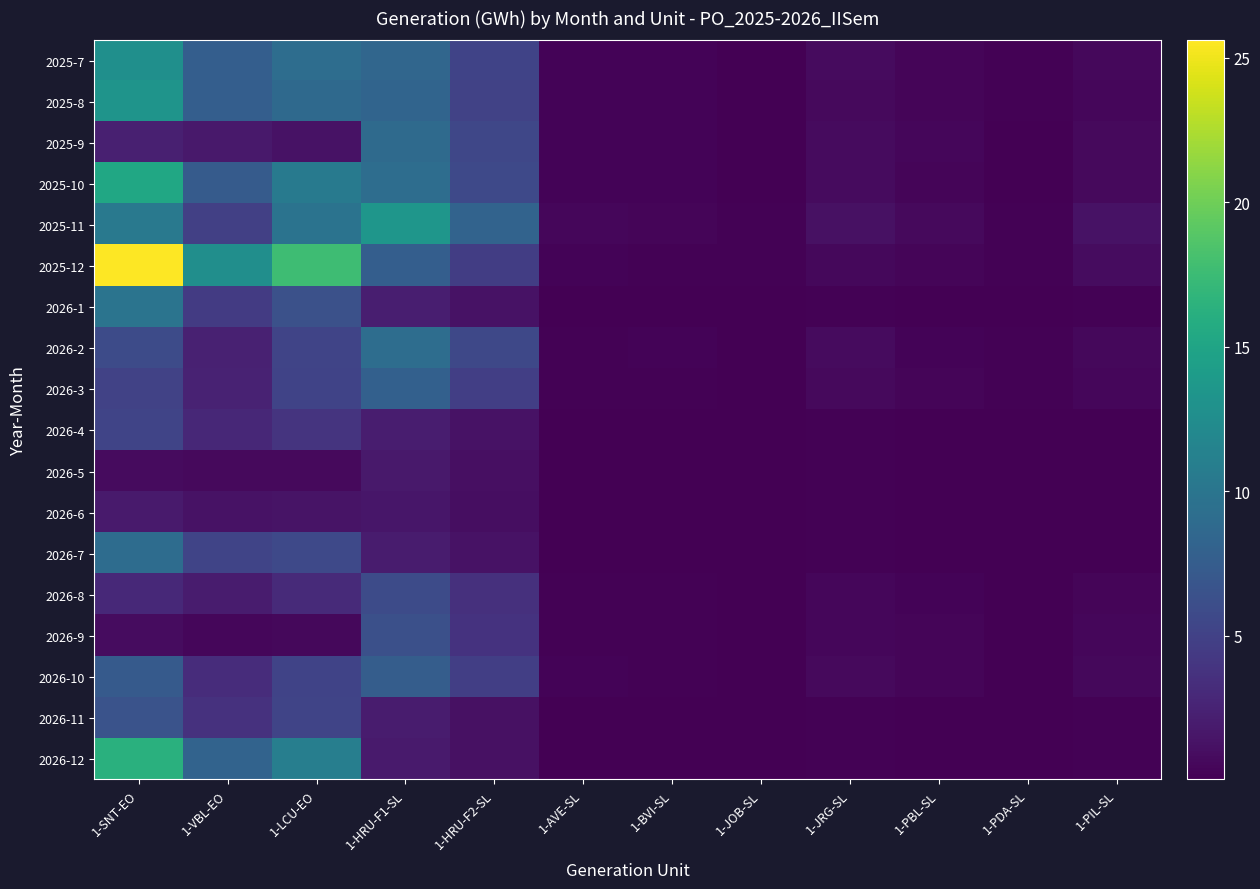

Reading left to right, list all the values displayed in this chart.

2025-7: 1-SNT-EO=12.8	1-VBL-EO=7.7	1-LCU-EO=9.2	1-HRU-F1-SL=8.5	1-HRU-F2-SL=5.2	1-AVE-SL=0.3	1-BVI-SL=0.2	1-JOB-SL=0.1	1-JRG-SL=0.7	1-PBL-SL=0.4	1-PDA-SL=0.1	1-PIL-SL=0.5
2025-8: 1-SNT-EO=13.3	1-VBL-EO=7.6	1-LCU-EO=8.8	1-HRU-F1-SL=8.2	1-HRU-F2-SL=5.0	1-AVE-SL=0.2	1-BVI-SL=0.2	1-JOB-SL=0.1	1-JRG-SL=0.7	1-PBL-SL=0.4	1-PDA-SL=0.1	1-PIL-SL=0.5
2025-9: 1-SNT-EO=2.2	1-VBL-EO=1.8	1-LCU-EO=1.3	1-HRU-F1-SL=8.8	1-HRU-F2-SL=5.4	1-AVE-SL=0.3	1-BVI-SL=0.3	1-JOB-SL=0.1	1-JRG-SL=0.7	1-PBL-SL=0.4	1-PDA-SL=0.1	1-PIL-SL=0.6
2025-10: 1-SNT-EO=15.2	1-VBL-EO=7.3	1-LCU-EO=10.4	1-HRU-F1-SL=9.2	1-HRU-F2-SL=5.7	1-AVE-SL=0.3	1-BVI-SL=0.2	1-JOB-SL=0.1	1-JRG-SL=0.8	1-PBL-SL=0.4	1-PDA-SL=0.1	1-PIL-SL=0.7
2025-11: 1-SNT-EO=10.4	1-VBL-EO=4.9	1-LCU-EO=9.8	1-HRU-F1-SL=13.5	1-HRU-F2-SL=8.2	1-AVE-SL=0.5	1-BVI-SL=0.4	1-JOB-SL=0.2	1-JRG-SL=1.1	1-PBL-SL=0.6	1-PDA-SL=0.2	1-PIL-SL=1.3
2025-12: 1-SNT-EO=25.6	1-VBL-EO=12.6	1-LCU-EO=17.7	1-HRU-F1-SL=7.7	1-HRU-F2-SL=4.7	1-AVE-SL=0.3	1-BVI-SL=0.2	1-JOB-SL=0.1	1-JRG-SL=0.6	1-PBL-SL=0.3	1-PDA-SL=0.1	1-PIL-SL=0.8
2026-1: 1-SNT-EO=9.9	1-VBL-EO=4.4	1-LCU-EO=6.3	1-HRU-F1-SL=2.1	1-HRU-F2-SL=1.3	1-AVE-SL=0.0	1-BVI-SL=0.1	1-JOB-SL=0.0	1-JRG-SL=0.2	1-PBL-SL=0.1	1-PDA-SL=0.0	1-PIL-SL=0.1
2026-2: 1-SNT-EO=5.9	1-VBL-EO=2.4	1-LCU-EO=5.3	1-HRU-F1-SL=9.2	1-HRU-F2-SL=5.6	1-AVE-SL=0.2	1-BVI-SL=0.3	1-JOB-SL=0.1	1-JRG-SL=0.7	1-PBL-SL=0.2	1-PDA-SL=0.2	1-PIL-SL=0.6
2026-3: 1-SNT-EO=5.1	1-VBL-EO=2.5	1-LCU-EO=5.2	1-HRU-F1-SL=7.8	1-HRU-F2-SL=4.8	1-AVE-SL=0.2	1-BVI-SL=0.2	1-JOB-SL=0.1	1-JRG-SL=0.6	1-PBL-SL=0.3	1-PDA-SL=0.1	1-PIL-SL=0.5
2026-4: 1-SNT-EO=5.2	1-VBL-EO=2.9	1-LCU-EO=3.8	1-HRU-F1-SL=2.1	1-HRU-F2-SL=1.3	1-AVE-SL=0.1	1-BVI-SL=0.0	1-JOB-SL=0.0	1-JRG-SL=0.2	1-PBL-SL=0.1	1-PDA-SL=0.0	1-PIL-SL=0.1
2026-5: 1-SNT-EO=0.8	1-VBL-EO=0.7	1-LCU-EO=0.6	1-HRU-F1-SL=1.8	1-HRU-F2-SL=1.1	1-AVE-SL=0.1	1-BVI-SL=0.1	1-JOB-SL=0.0	1-JRG-SL=0.1	1-PBL-SL=0.1	1-PDA-SL=0.0	1-PIL-SL=0.1
2026-6: 1-SNT-EO=1.8	1-VBL-EO=1.3	1-LCU-EO=1.4	1-HRU-F1-SL=1.6	1-HRU-F2-SL=1.0	1-AVE-SL=0.1	1-BVI-SL=0.0	1-JOB-SL=0.0	1-JRG-SL=0.1	1-PBL-SL=0.1	1-PDA-SL=0.0	1-PIL-SL=0.1
2026-7: 1-SNT-EO=9.1	1-VBL-EO=5.3	1-LCU-EO=5.6	1-HRU-F1-SL=2.0	1-HRU-F2-SL=1.2	1-AVE-SL=0.1	1-BVI-SL=0.1	1-JOB-SL=0.0	1-JRG-SL=0.2	1-PBL-SL=0.1	1-PDA-SL=0.0	1-PIL-SL=0.1
2026-8: 1-SNT-EO=3.0	1-VBL-EO=2.0	1-LCU-EO=3.1	1-HRU-F1-SL=5.9	1-HRU-F2-SL=3.6	1-AVE-SL=0.2	1-BVI-SL=0.2	1-JOB-SL=0.1	1-JRG-SL=0.5	1-PBL-SL=0.3	1-PDA-SL=0.1	1-PIL-SL=0.4
2026-9: 1-SNT-EO=0.9	1-VBL-EO=0.4	1-LCU-EO=0.5	1-HRU-F1-SL=6.3	1-HRU-F2-SL=3.8	1-AVE-SL=0.2	1-BVI-SL=0.2	1-JOB-SL=0.1	1-JRG-SL=0.5	1-PBL-SL=0.3	1-PDA-SL=0.1	1-PIL-SL=0.5
2026-10: 1-SNT-EO=7.3	1-VBL-EO=3.3	1-LCU-EO=5.2	1-HRU-F1-SL=7.6	1-HRU-F2-SL=4.8	1-AVE-SL=0.3	1-BVI-SL=0.2	1-JOB-SL=0.1	1-JRG-SL=0.7	1-PBL-SL=0.3	1-PDA-SL=0.1	1-PIL-SL=0.6
2026-11: 1-SNT-EO=6.6	1-VBL-EO=3.7	1-LCU-EO=5.3	1-HRU-F1-SL=1.9	1-HRU-F2-SL=1.2	1-AVE-SL=0.1	1-BVI-SL=0.0	1-JOB-SL=0.0	1-JRG-SL=0.2	1-PBL-SL=0.1	1-PDA-SL=0.0	1-PIL-SL=0.2
2026-12: 1-SNT-EO=16.3	1-VBL-EO=8.2	1-LCU-EO=11.0	1-HRU-F1-SL=1.9	1-HRU-F2-SL=1.2	1-AVE-SL=0.1	1-BVI-SL=0.0	1-JOB-SL=0.0	1-JRG-SL=0.1	1-PBL-SL=0.1	1-PDA-SL=0.0	1-PIL-SL=0.2